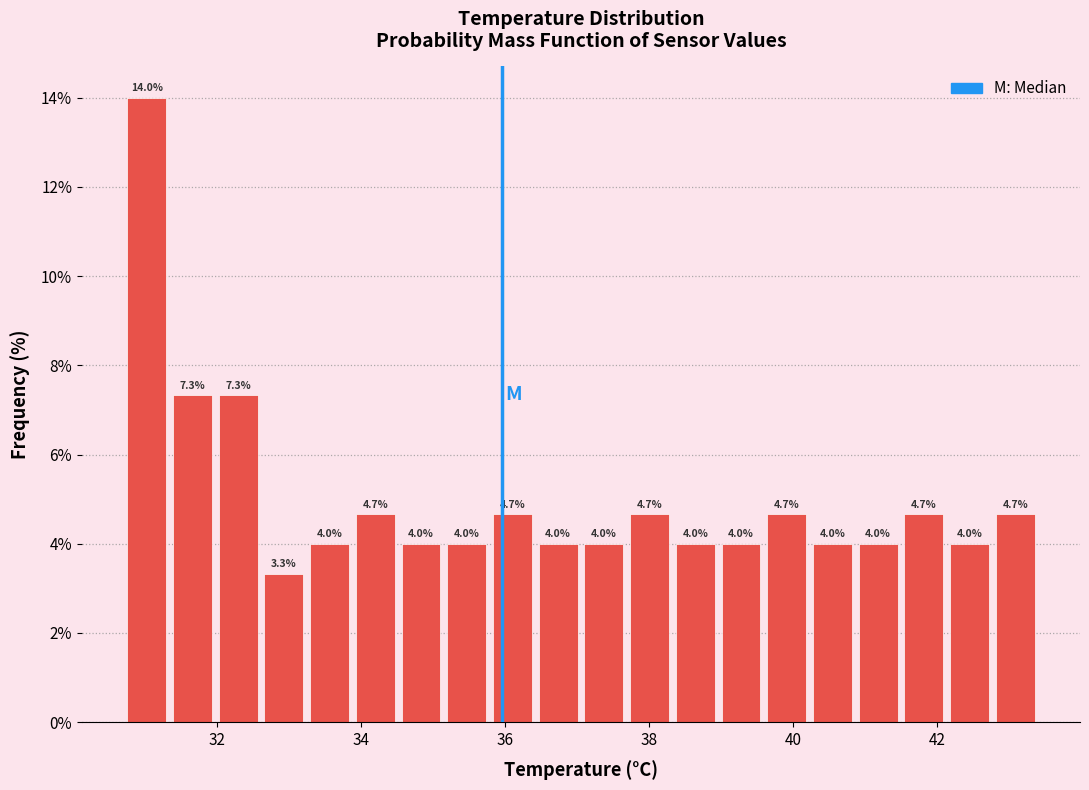

Around what value on the x-axis is the tallest bar? Give the approximate position of its centre, as read against the axis.

31.0